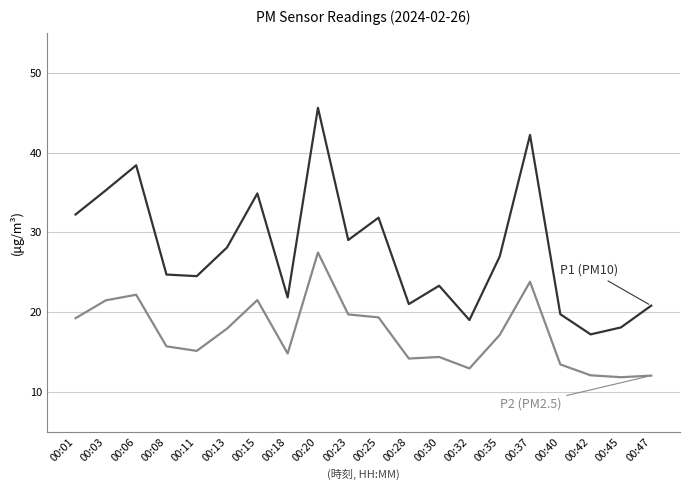

At which category is the sum across all series the highest?

00:20